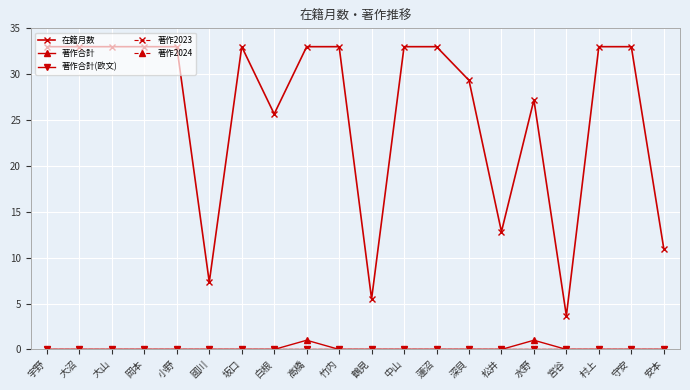

Which series has the largest total across all categories?

在籍月数